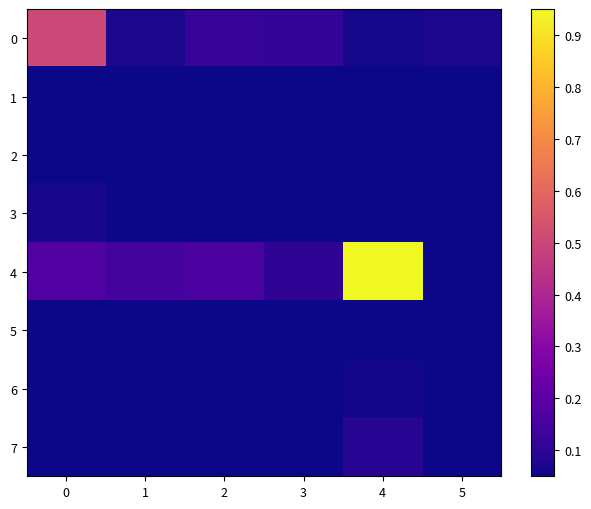

Rank the series at 0 from lowest to highest value.

5, 6, 1, 2, 7, 3, 4, 0